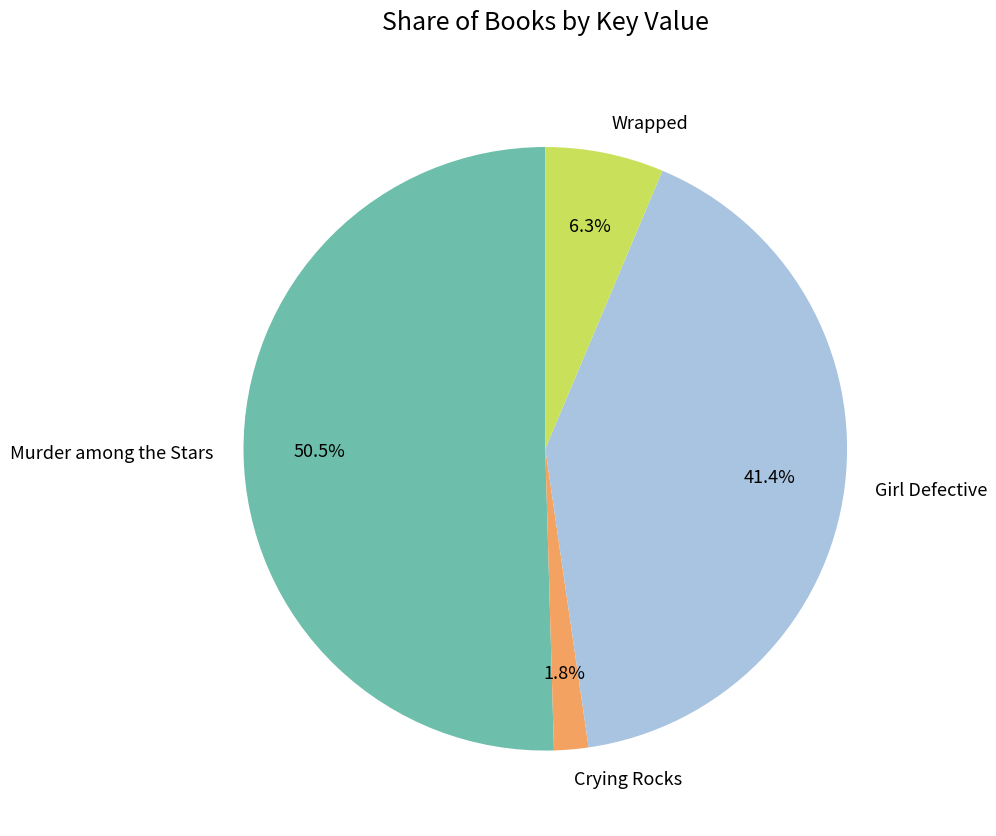

Count the number of slices in the pie.

4